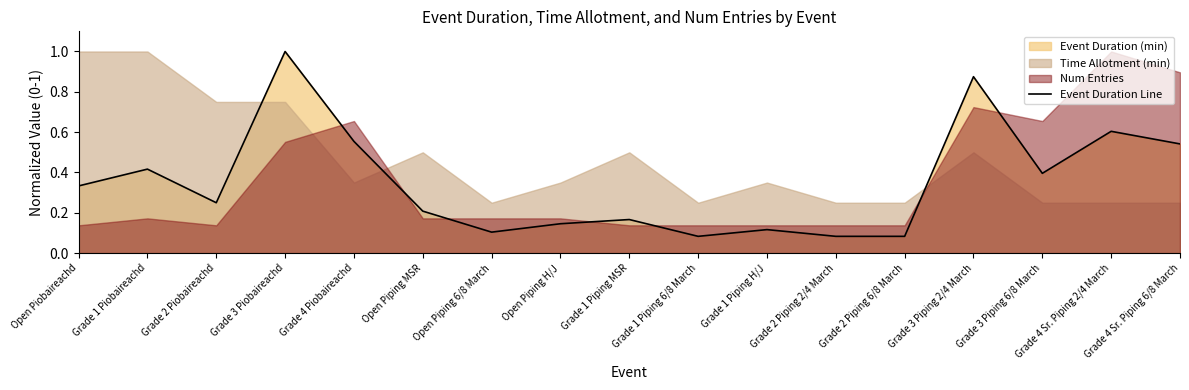

What is the average value?

0.4